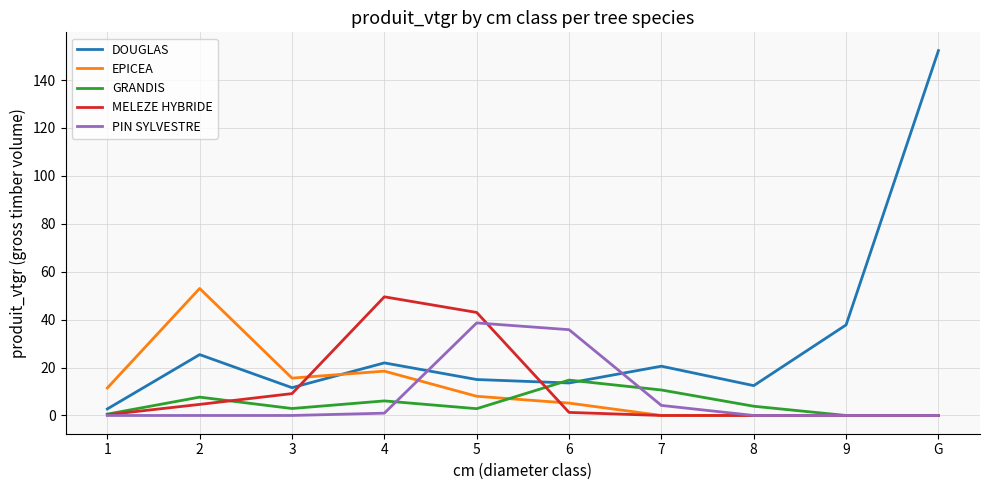

Where is the first local minimum for DOUGLAS?

3